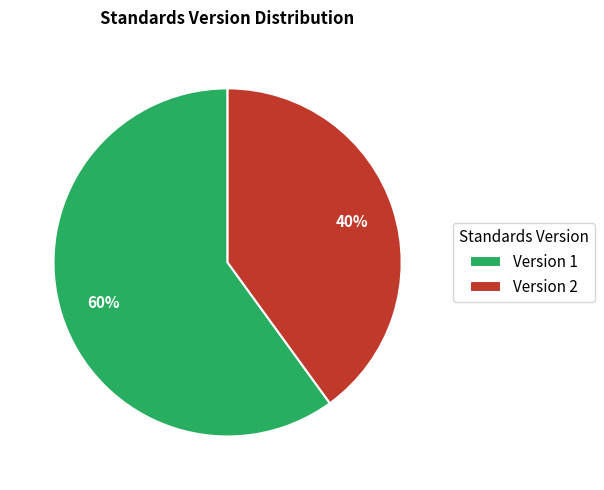

The Version 2 slice represents 40% of the pie. True or false?

True